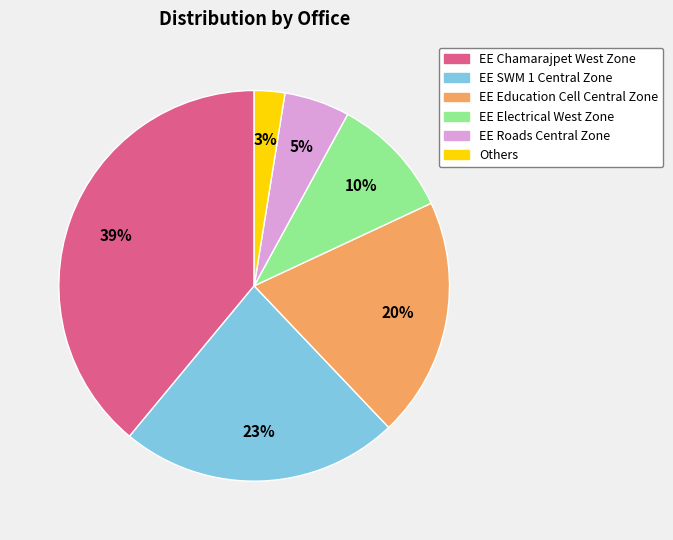

Does any single category account for the majority?

No